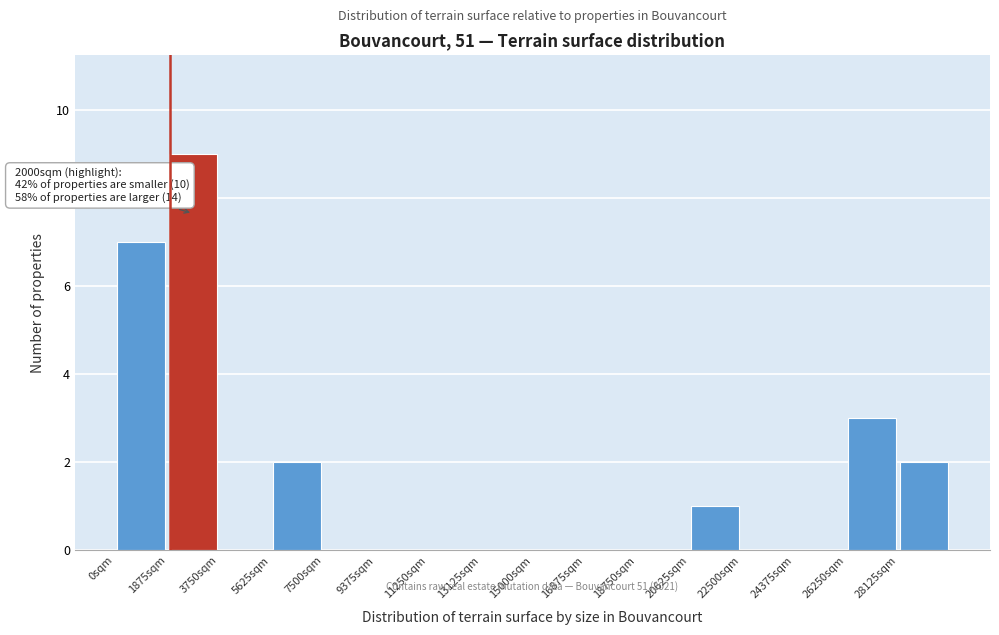

Over which range of the x-axis is the bar tallest?

1800 to 3800